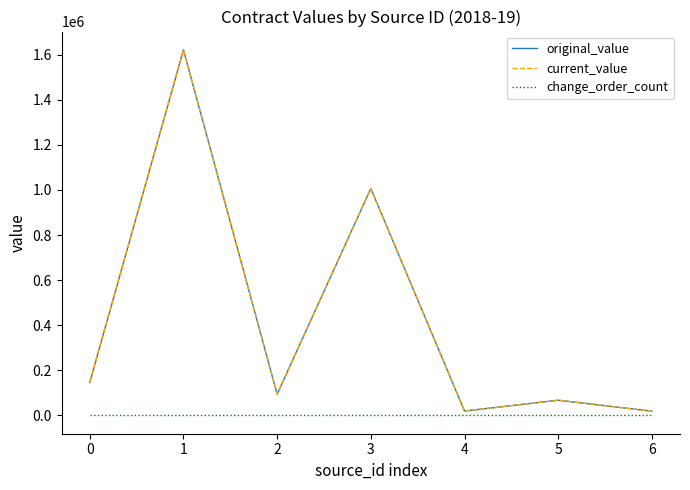

What is the maximum value shown in the chart?

1621047.0